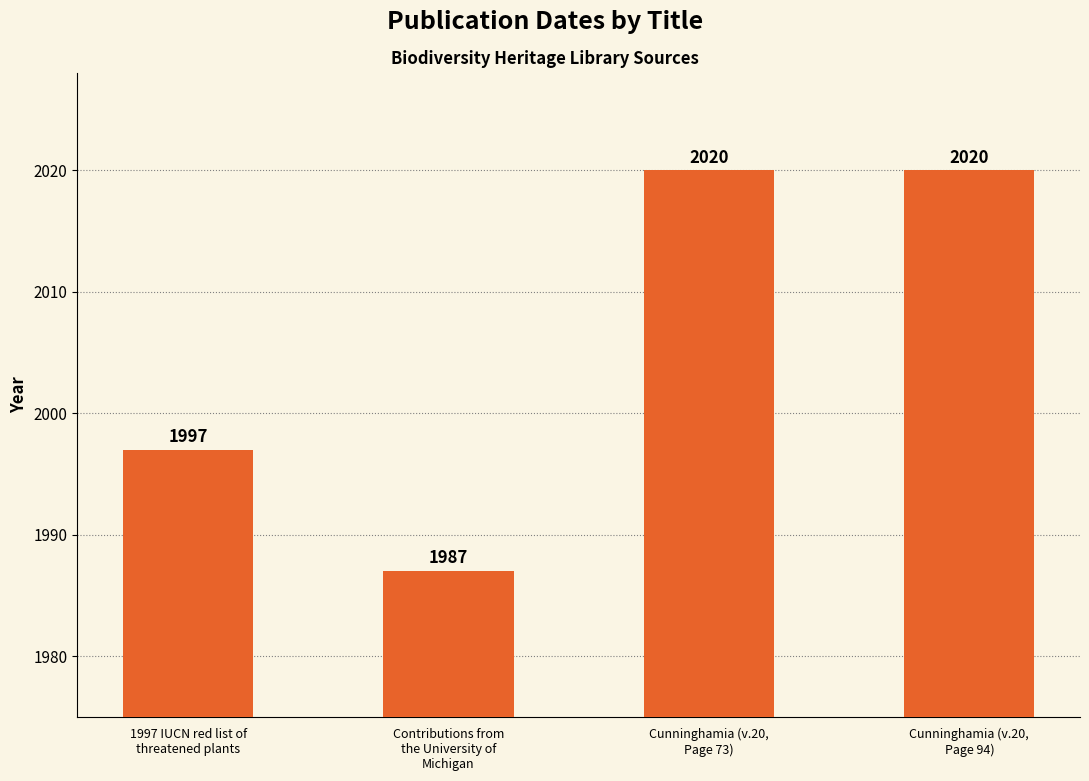

What is the maximum value shown in the chart?

2020